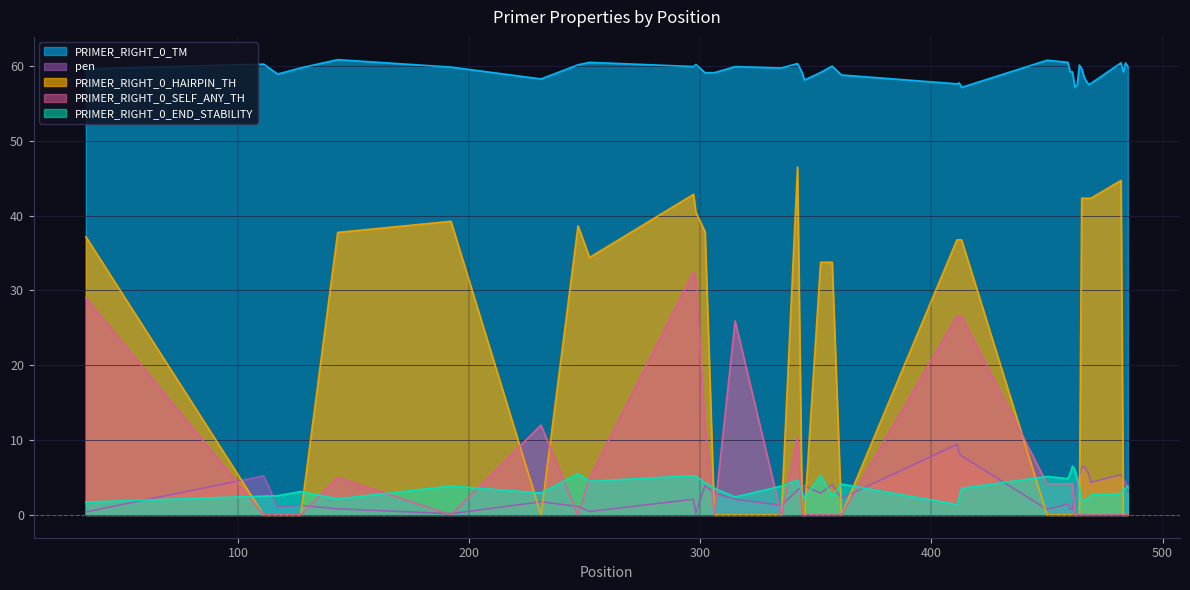

What is the difference between the maximum and second lowest values in the PRIMER_RIGHT_0_TM series?

3.6